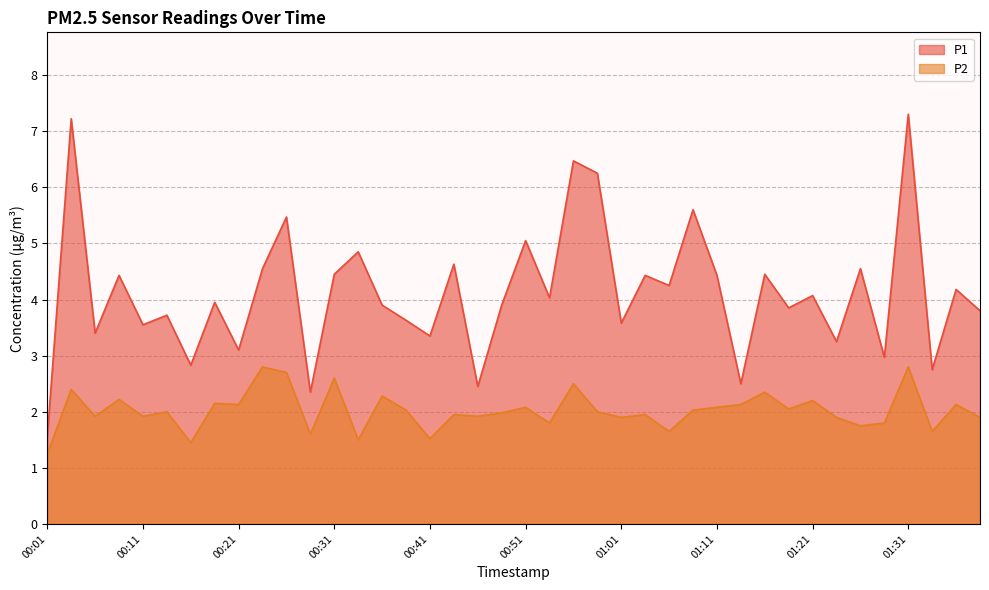

What are all the series names shown in the legend?

P1, P2